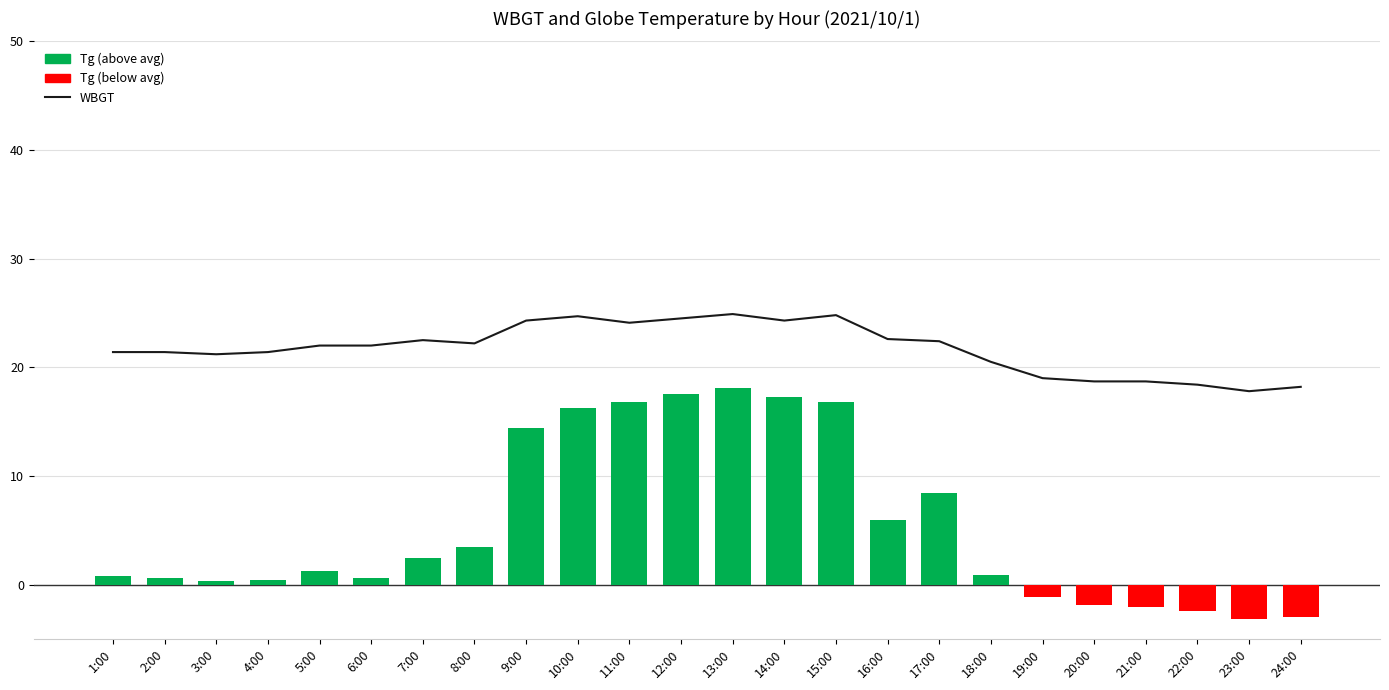

What is the label of the 19th bar from the left?

19:00